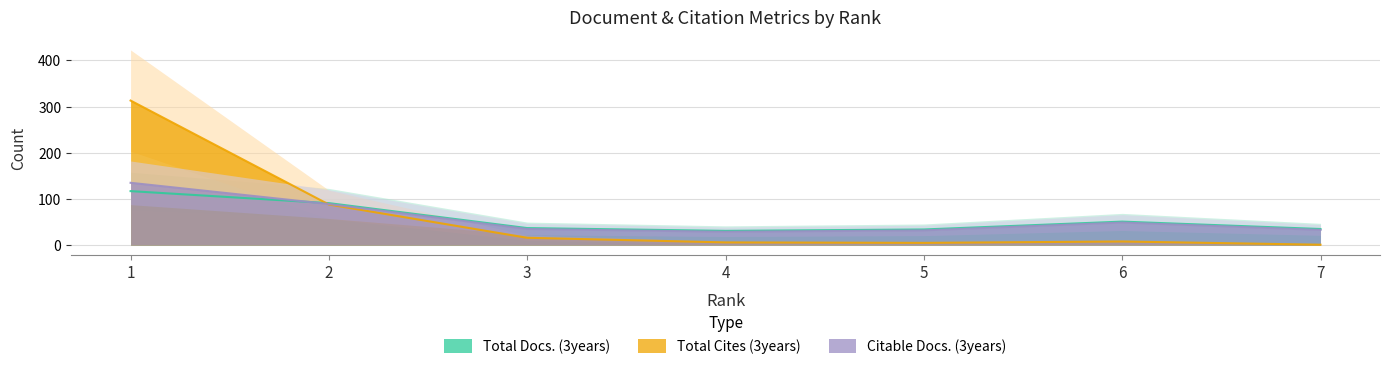

At 6, list the series in order from smallest to largest.

Total Cites (3years), Citable Docs. (3years), Total Docs. (3years)